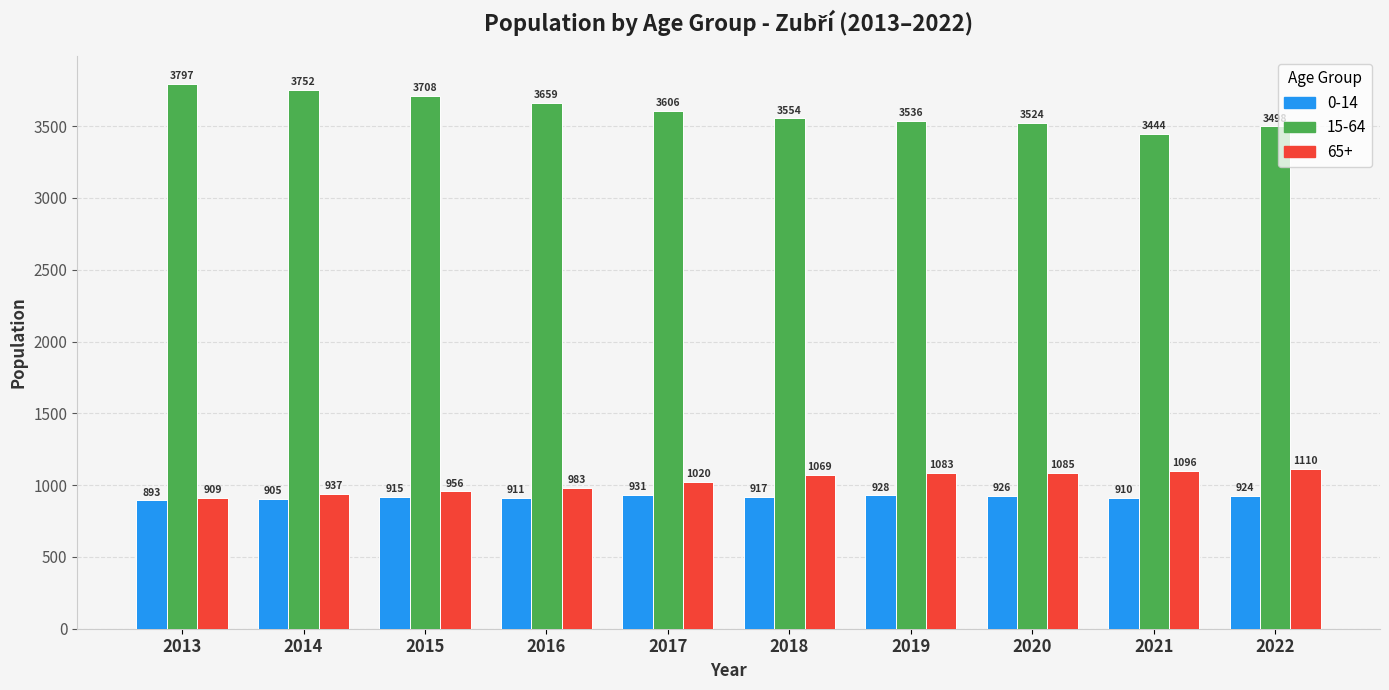

At which category is the sum across all series the highest?

2013